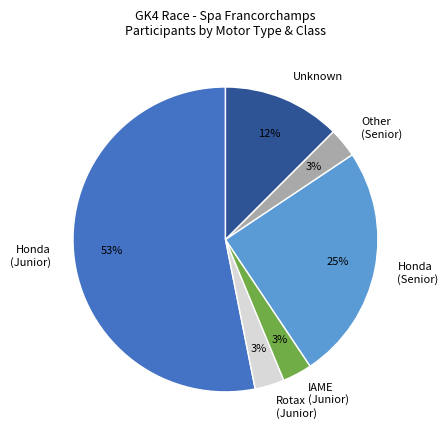

Combined, do Unknown and Rotax (Junior) account for over 50%?

No